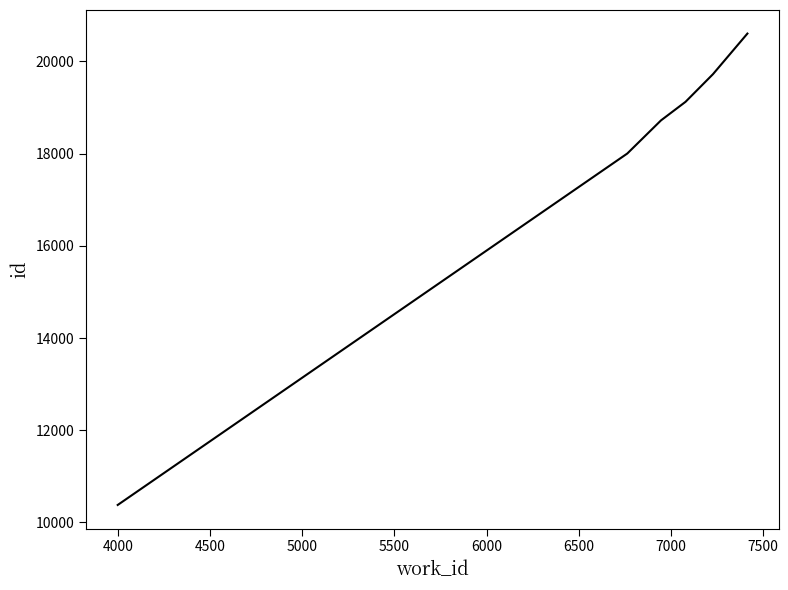

Does the chart display data point markers on the line(s)?

No